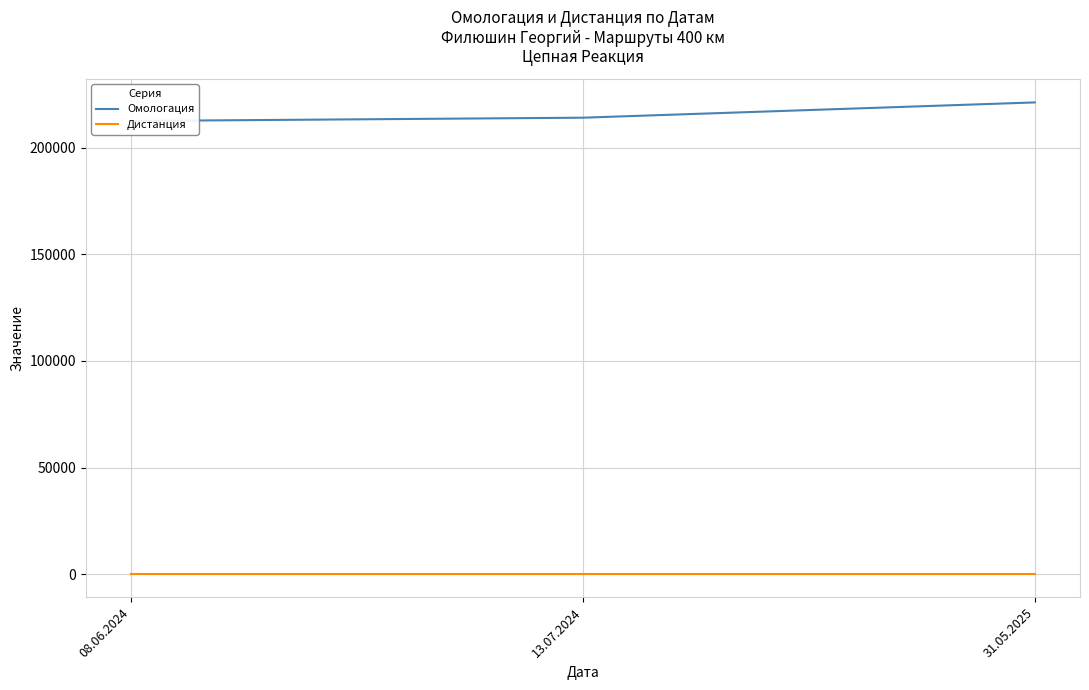

Which category has the lowest value across all series?

08.06.2024